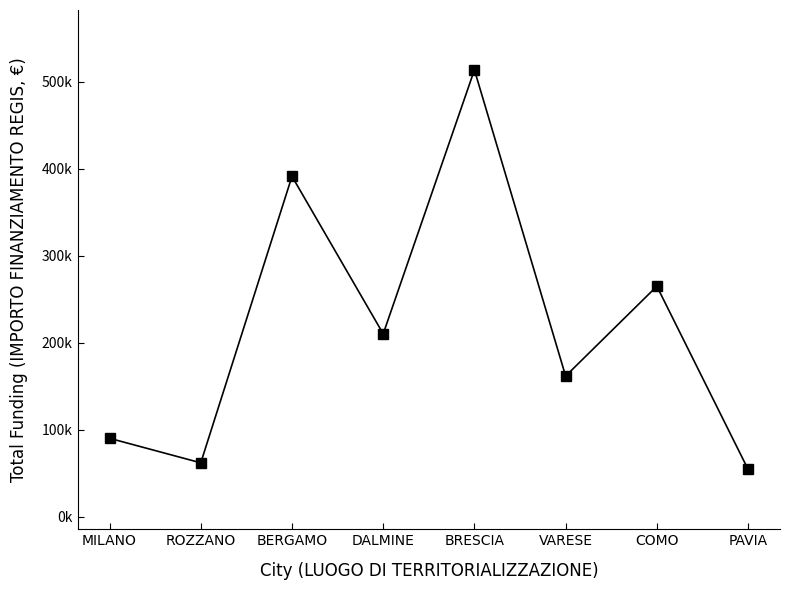

What value does the data have at COMO?

265136.3